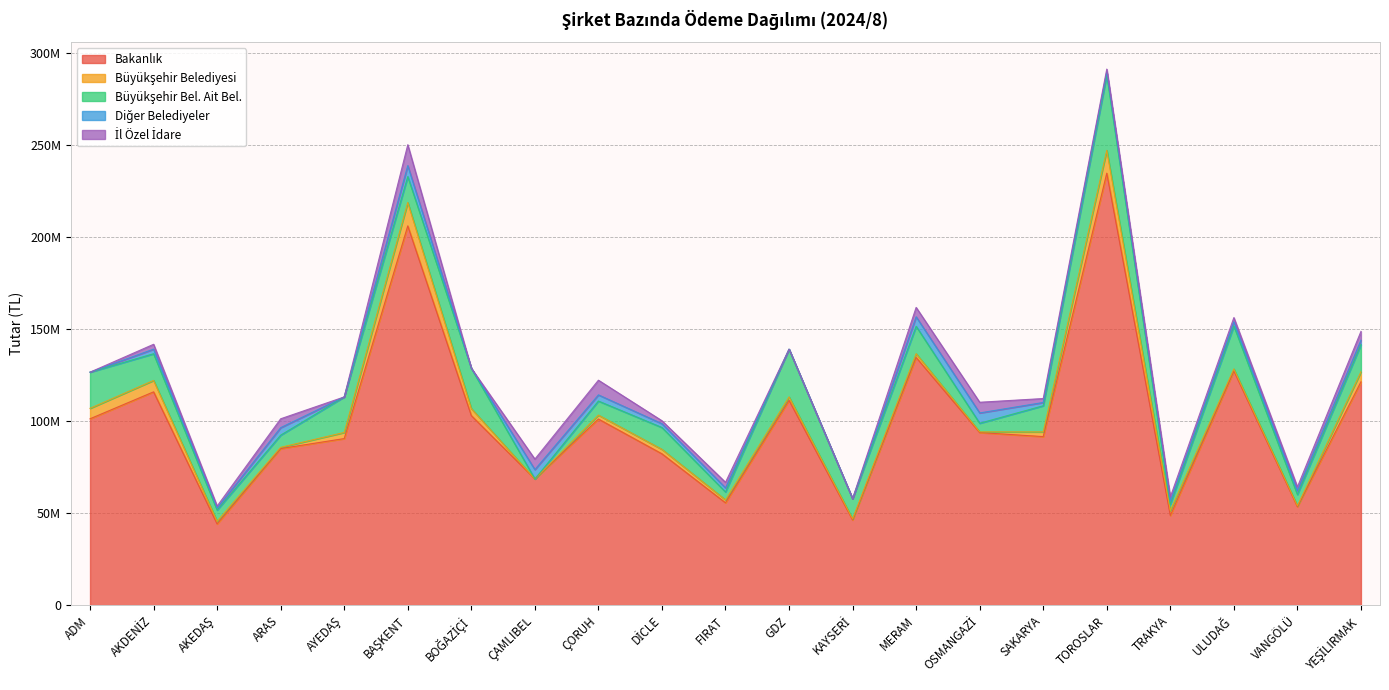

Is the value of İl Özel İdare at VANGÖLÜ greater than the value of Bakanlık at BOĞAZİÇİ?

No